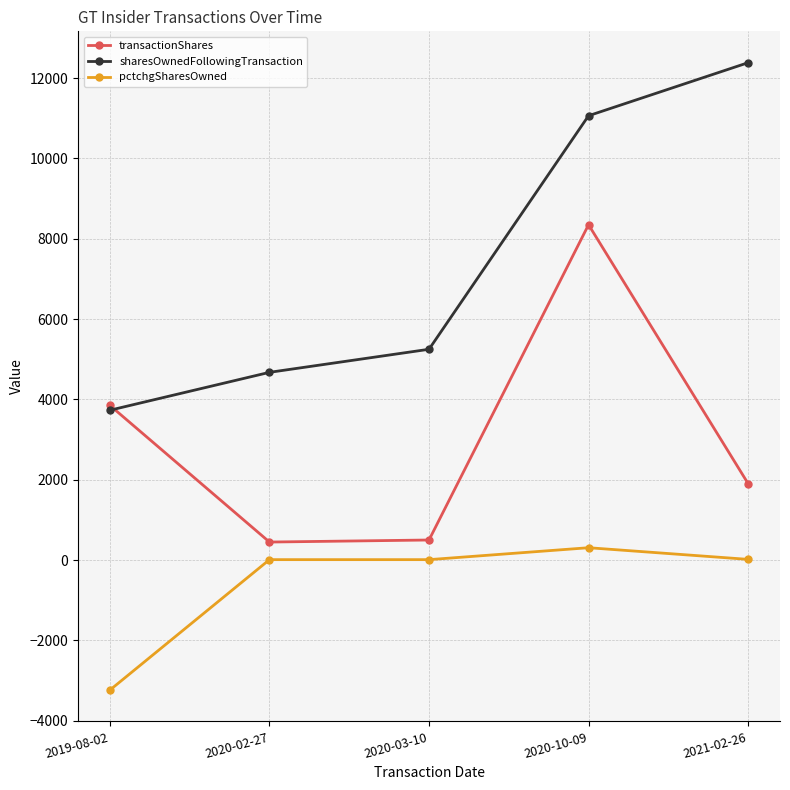

What is the label of the 3rd point from the right?

2020-03-10